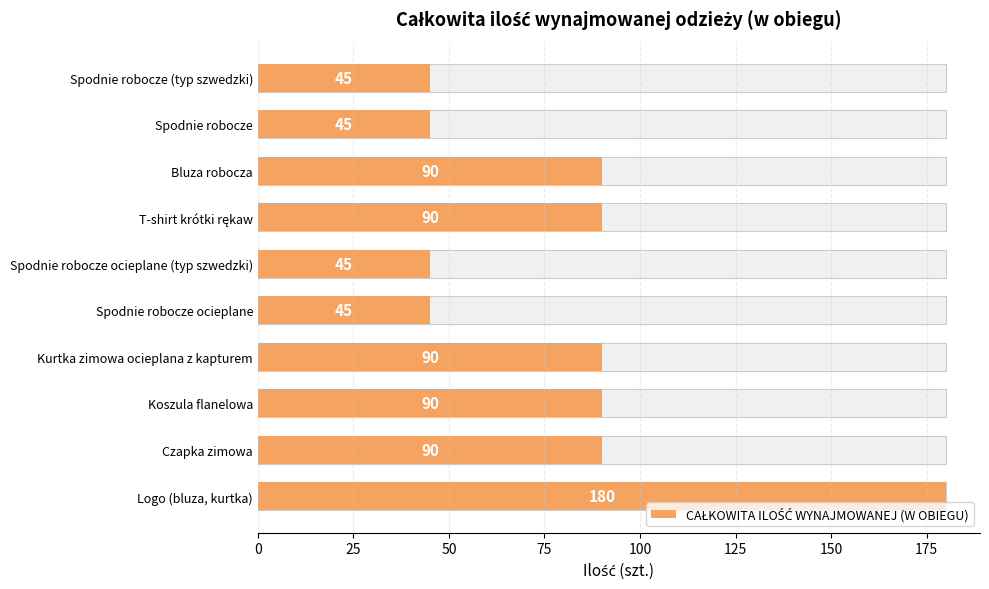

How many values are between 45 and 90?

9